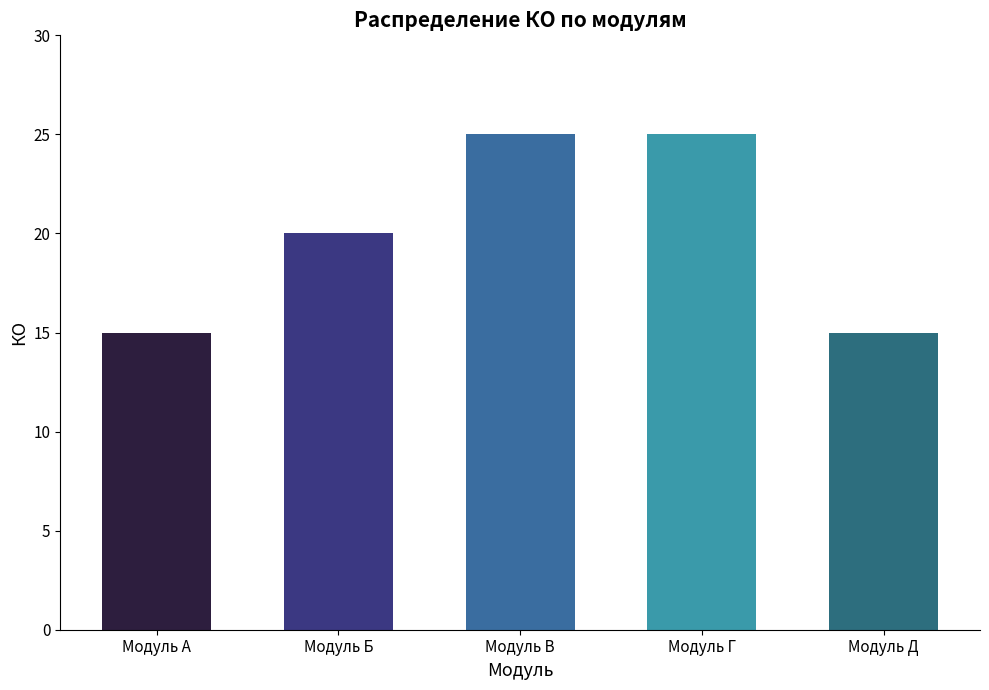

What is the value of the 3rd bar from the left?

25